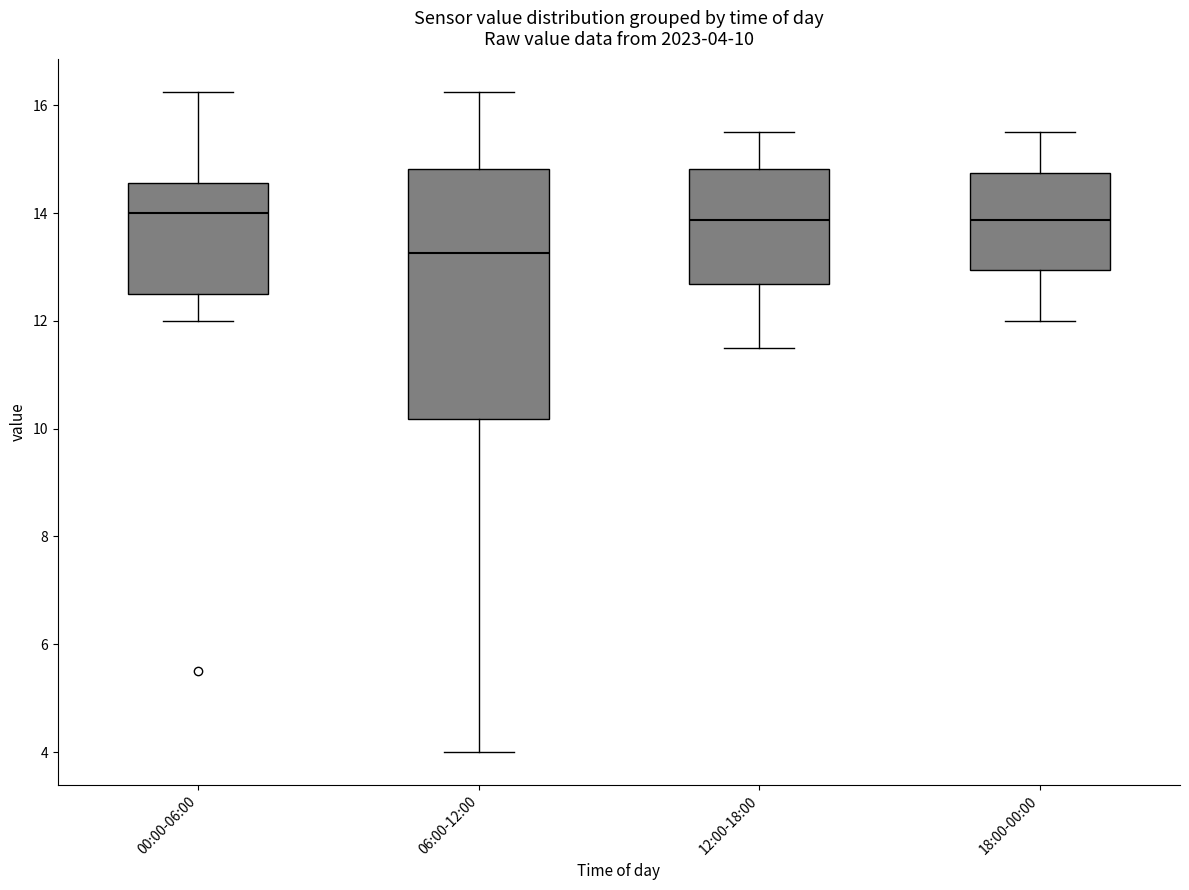

Comparing the boxes themselves (not the whiskers), which one is the tallest?

06:00-12:00